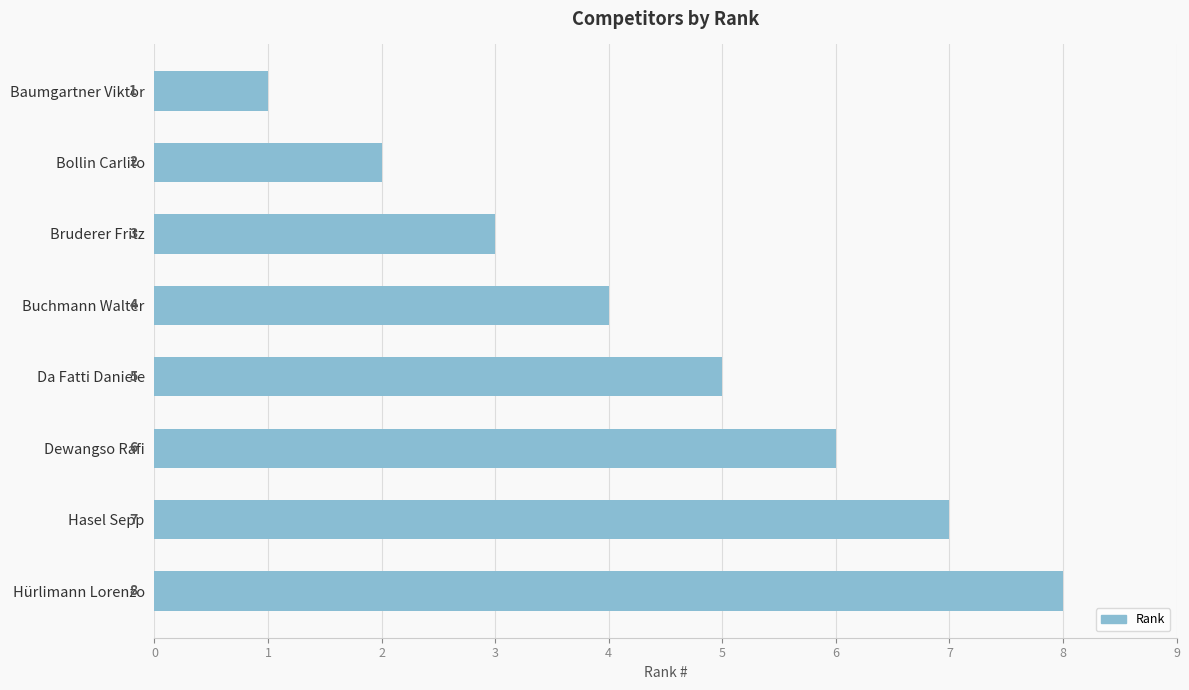

What is the ratio of the value at Bruderer Fritz to the value at Bollin Carlito?

1.5